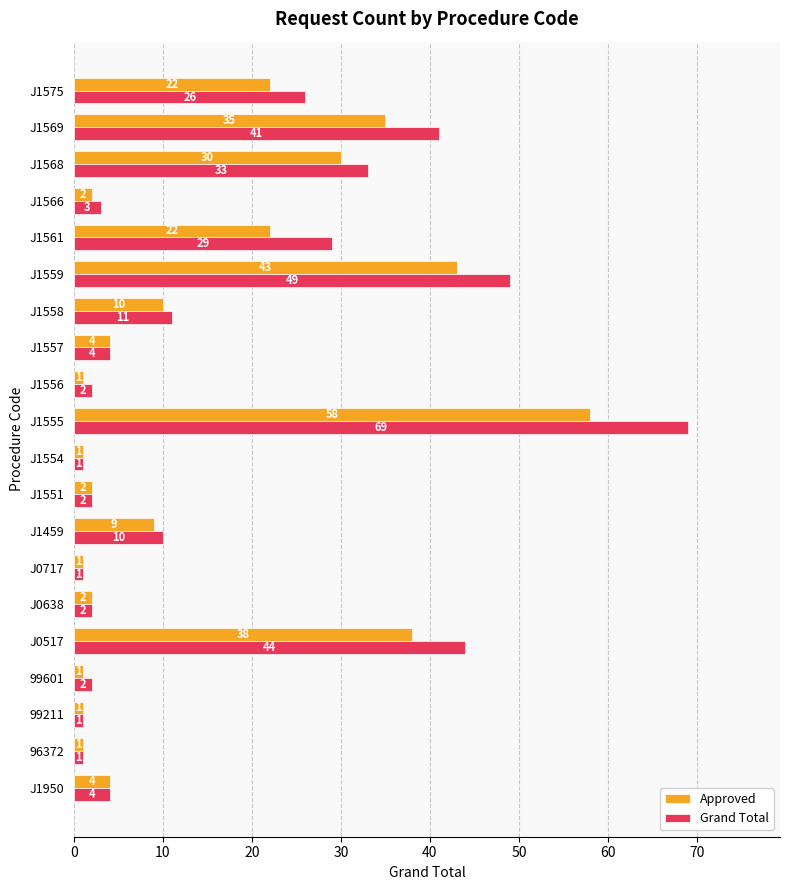

At which category does the chart reach its peak across all series?

J1555